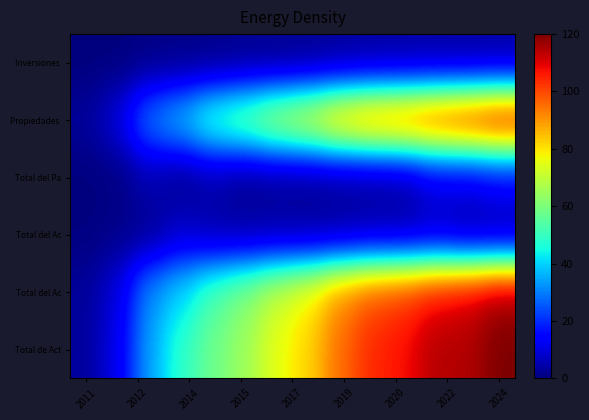

At how many categories does at least one series exceed 1?

14